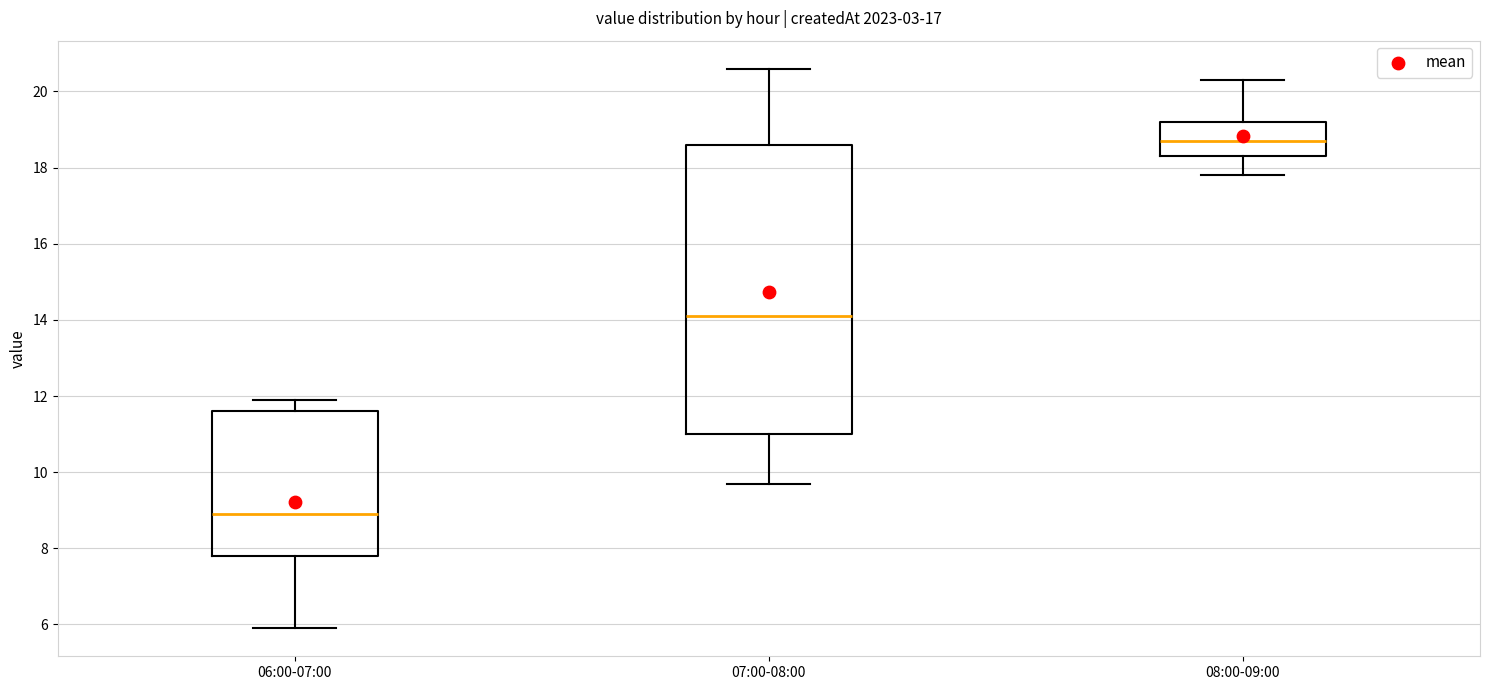

Which box has the highest median line?

08:00-09:00